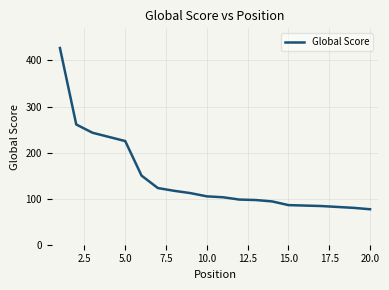

What is the smallest value displayed?

77